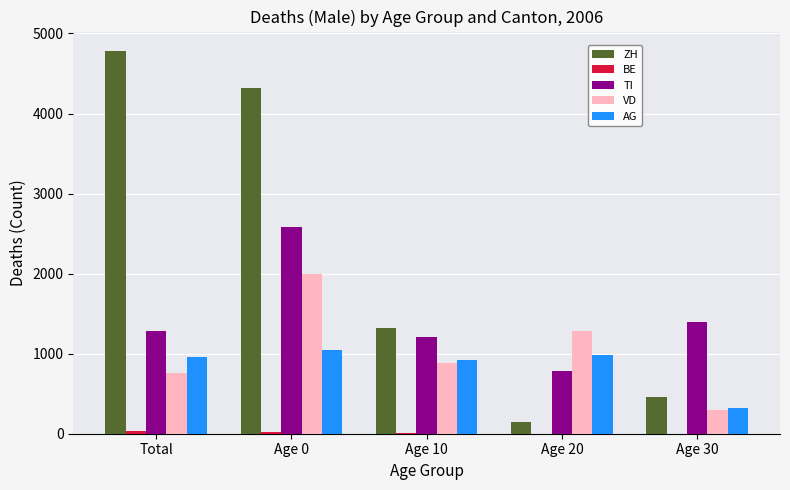

What is the spread (max minus min) of values at Age 0?

4290